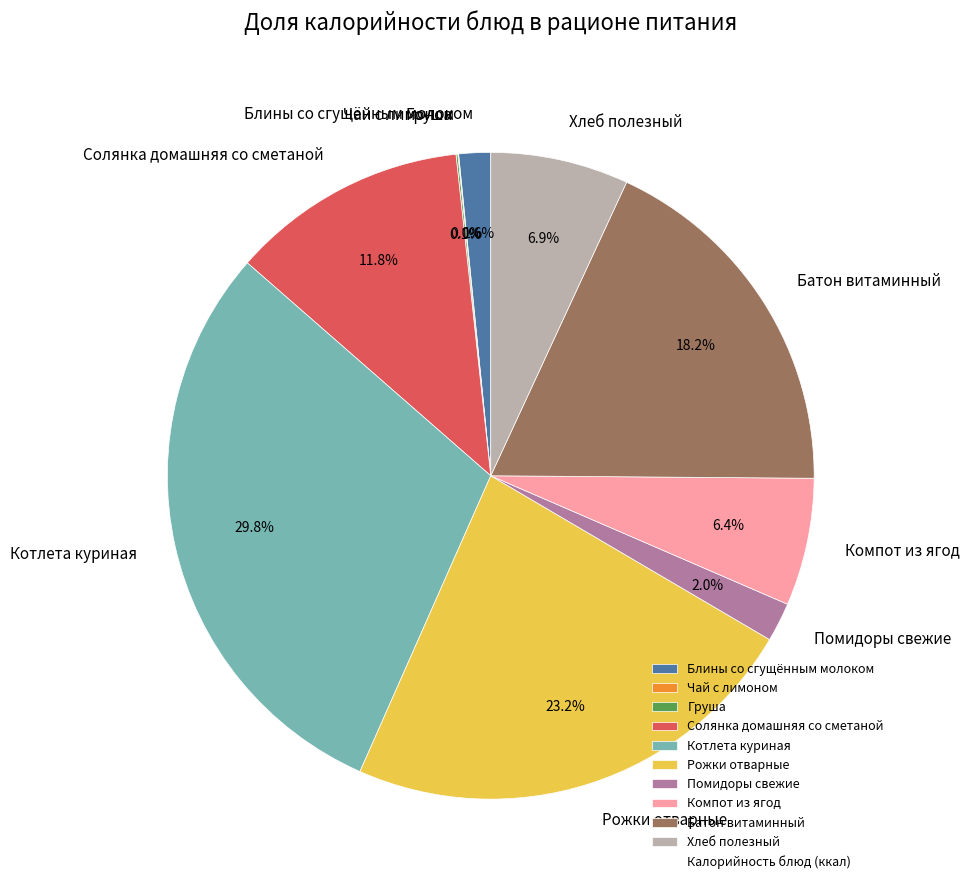

True or false: Помидоры свежие accounts for 2% of the total.

True